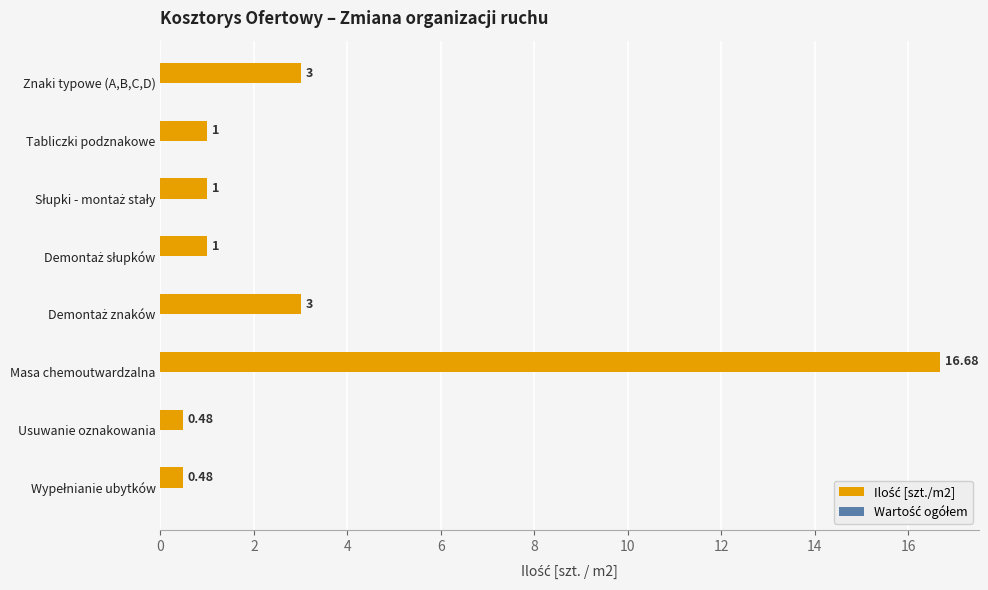

At which category does the chart reach its peak across all series?

Masa chemoutwardzalna